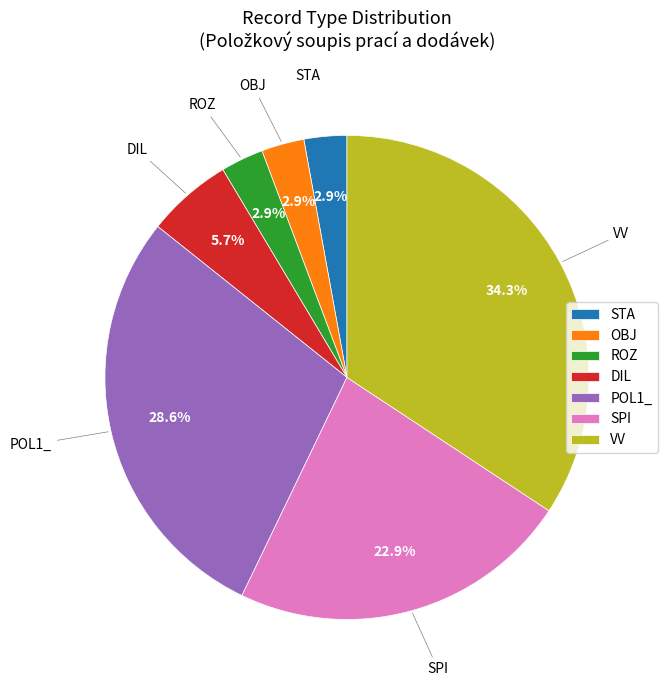

What is the ratio of the value at DIL to the value at STA?

2.0